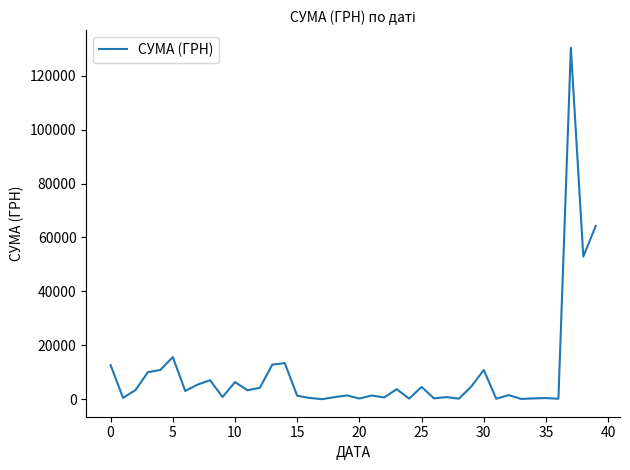

Does the chart display data point markers on the line(s)?

No